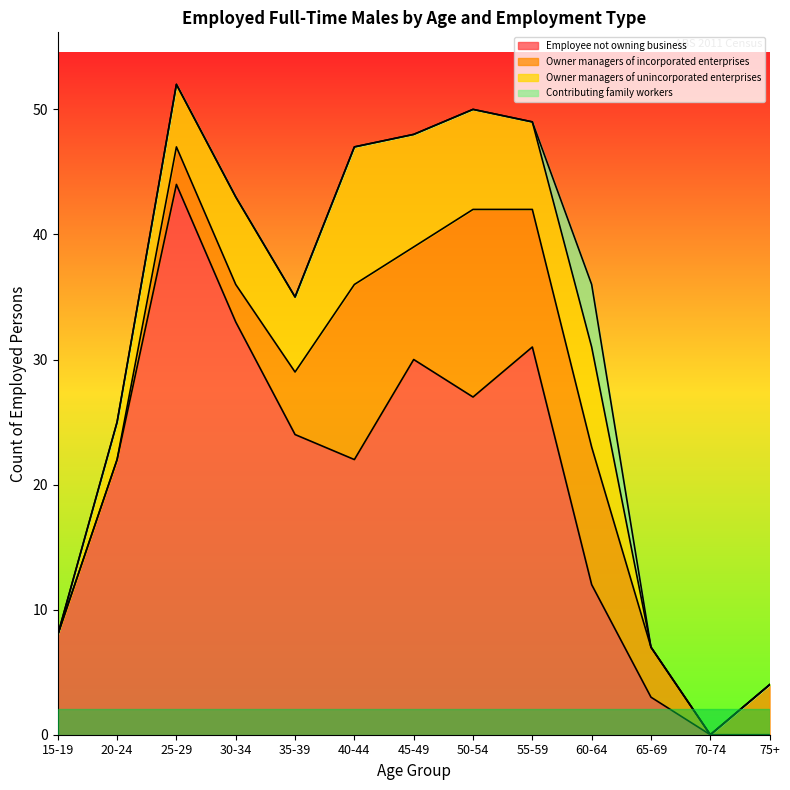

Which has a higher value, 35-39 or 25-29?

25-29